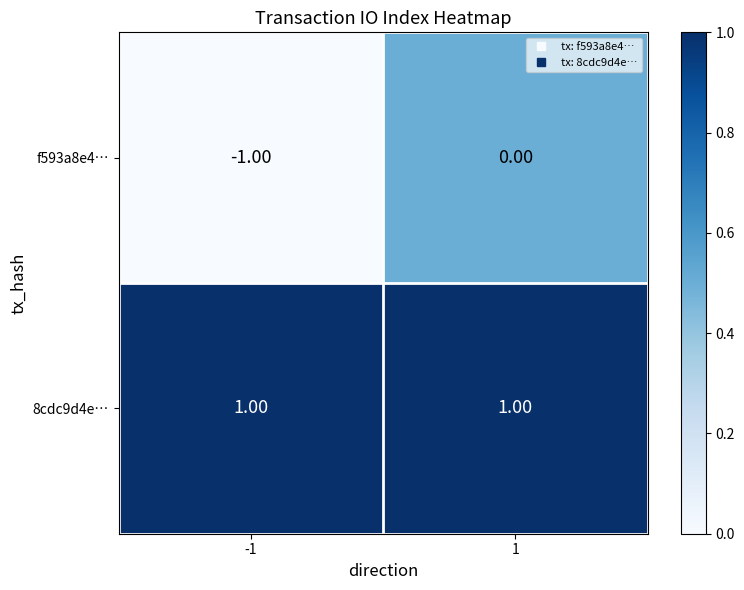

What is the difference between the highest and lowest values at 1?

1